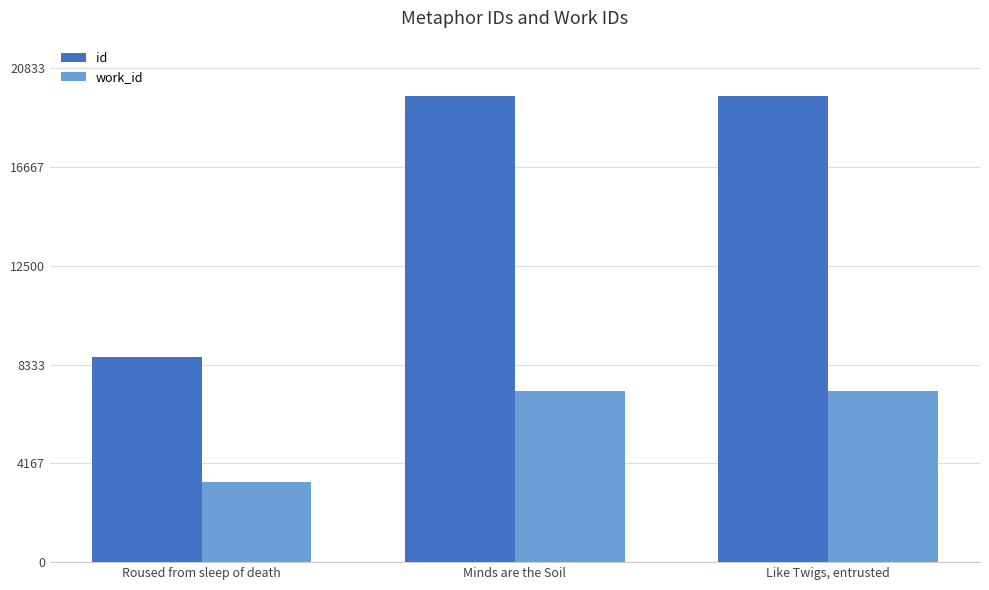

What is the label of the 2nd bar from the left?

Minds are the Soil